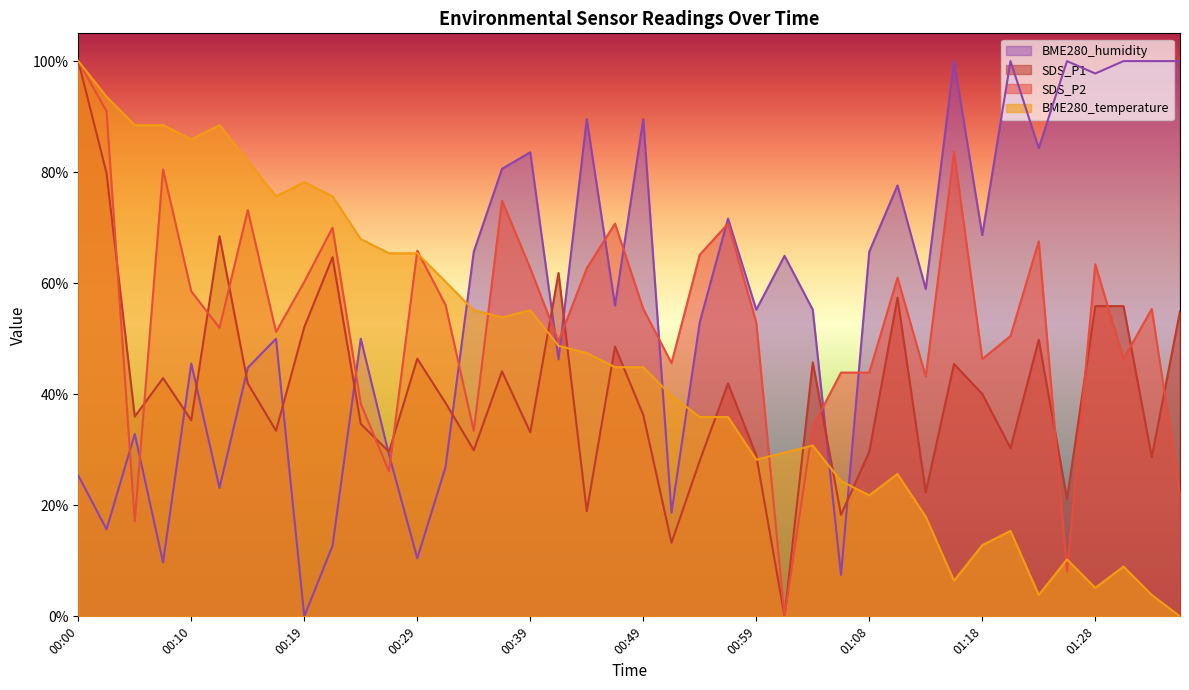

How many interior local valleys does the BME280_temperature series have?

8